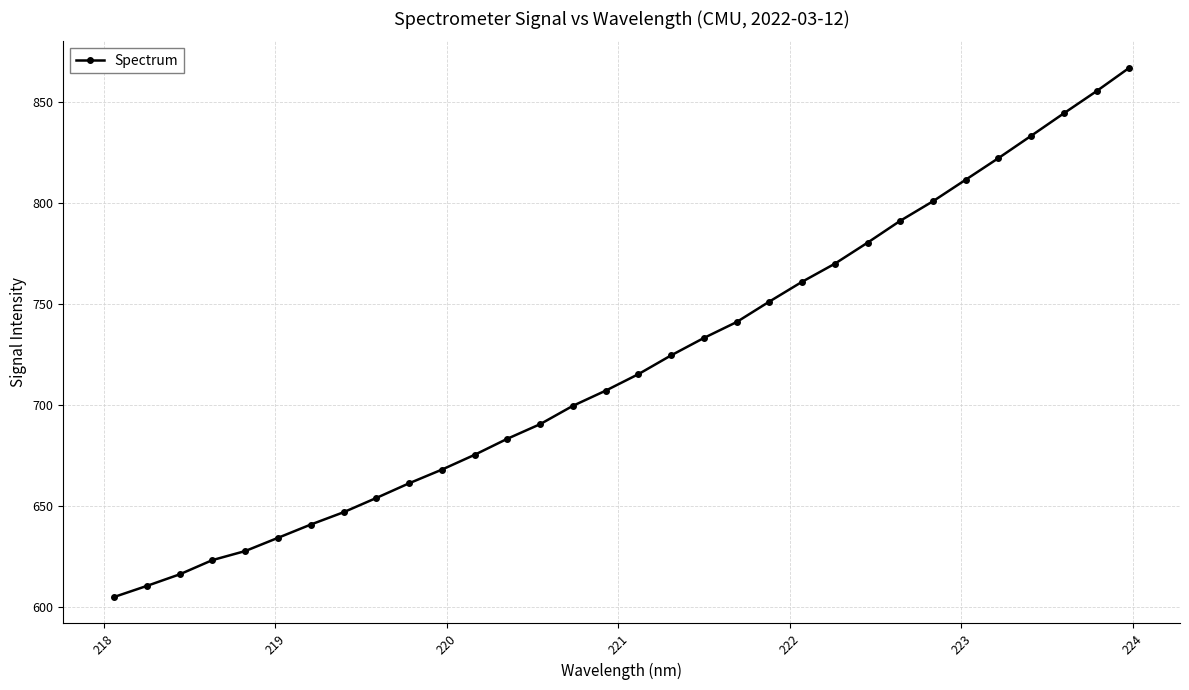

What is the difference between the second highest and second lowest values?

244.8